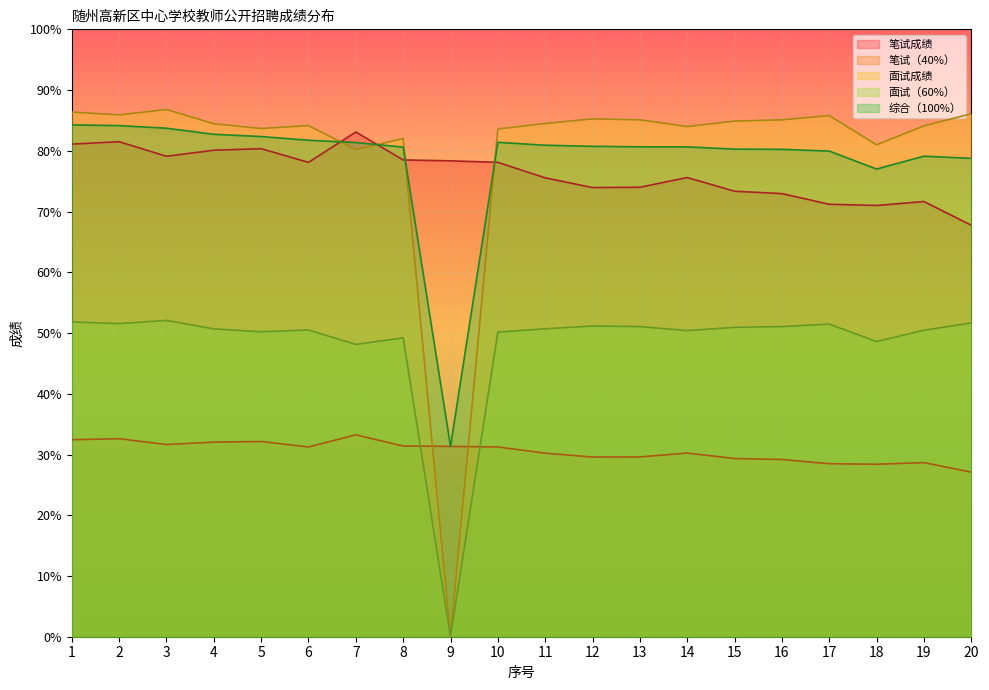

What is the approximate value of 综合（100%） at 9?

31.3